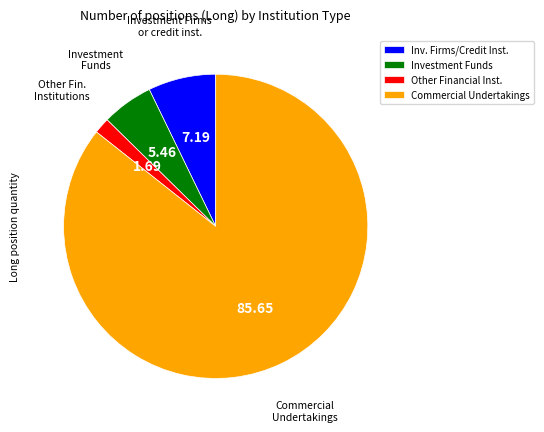

Between Other Financial Inst. and Investment Funds, which is larger?

Investment Funds